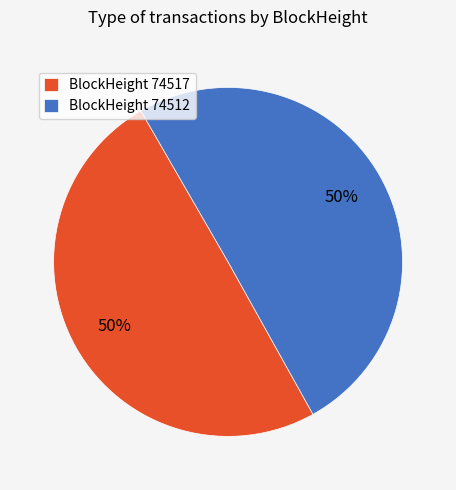

Combined, do BlockHeight 74512 and BlockHeight 74517 account for over 50%?

Yes